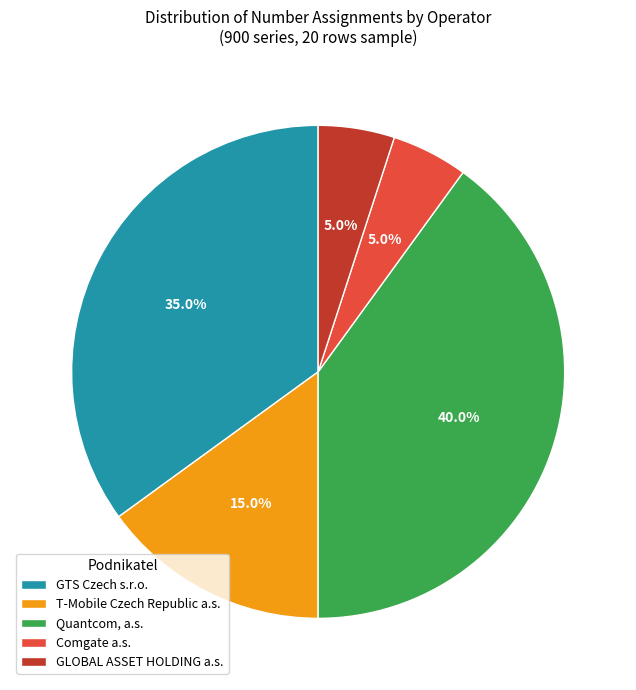

Which category has the biggest portion of the pie?

Quantcom, a.s.